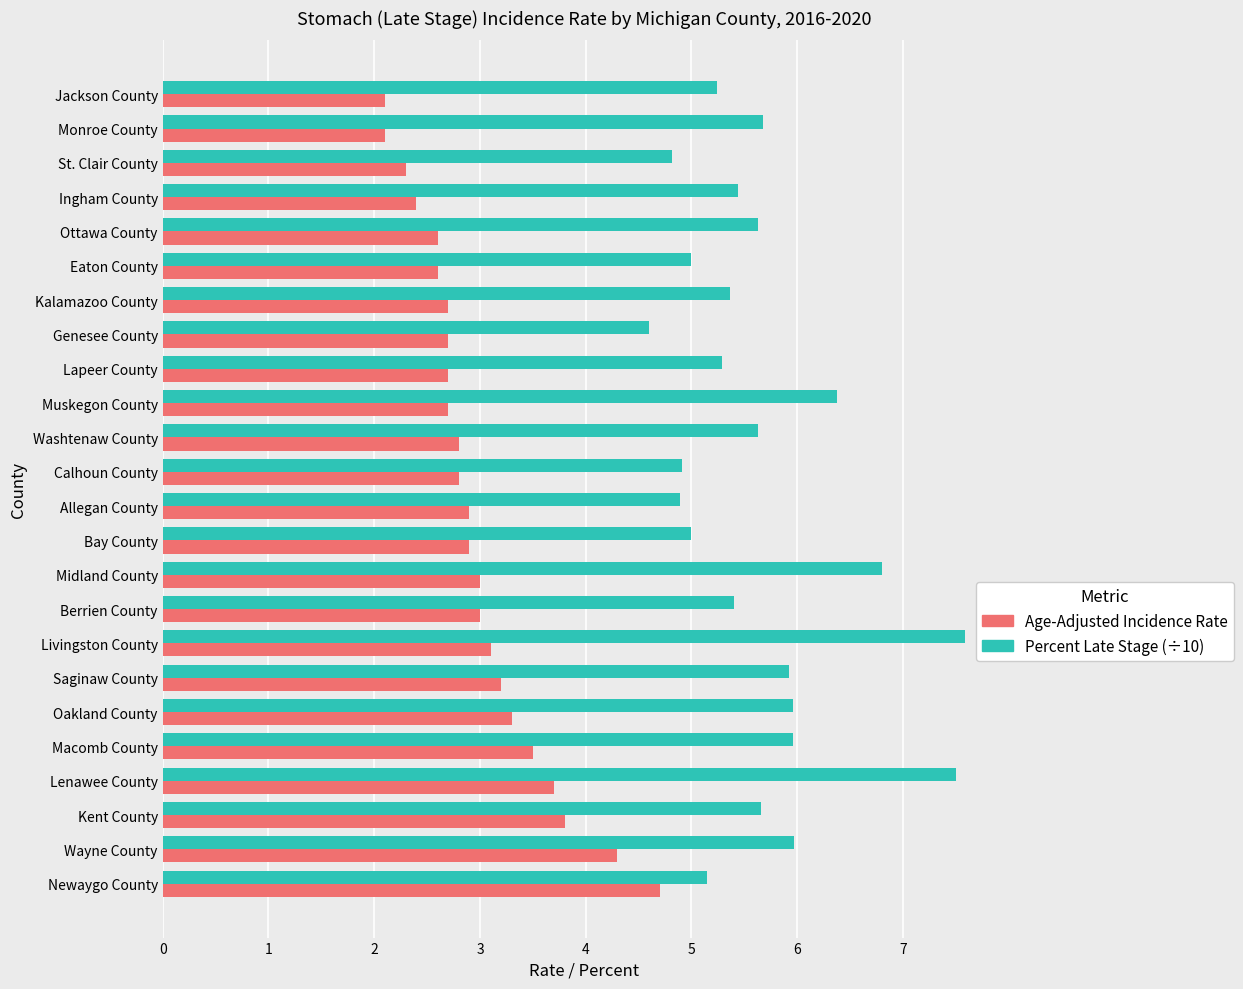

What is the approximate value of Percent Late Stage (÷10) at Calhoun County?

4.9